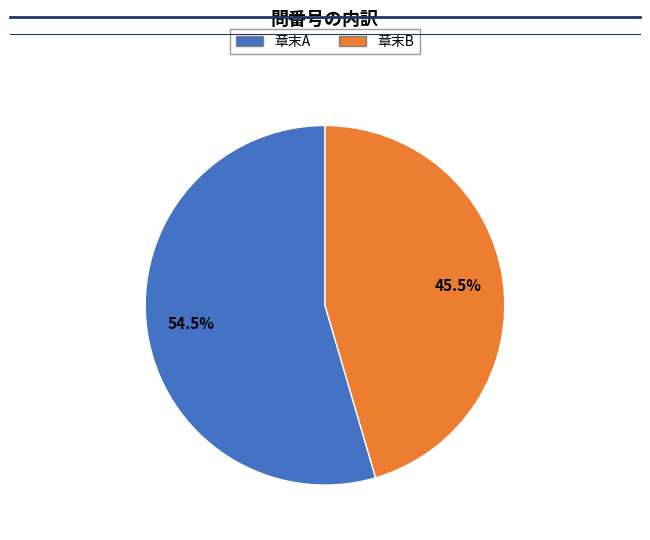

To the nearest percent, what is the average slice percentage?

50%